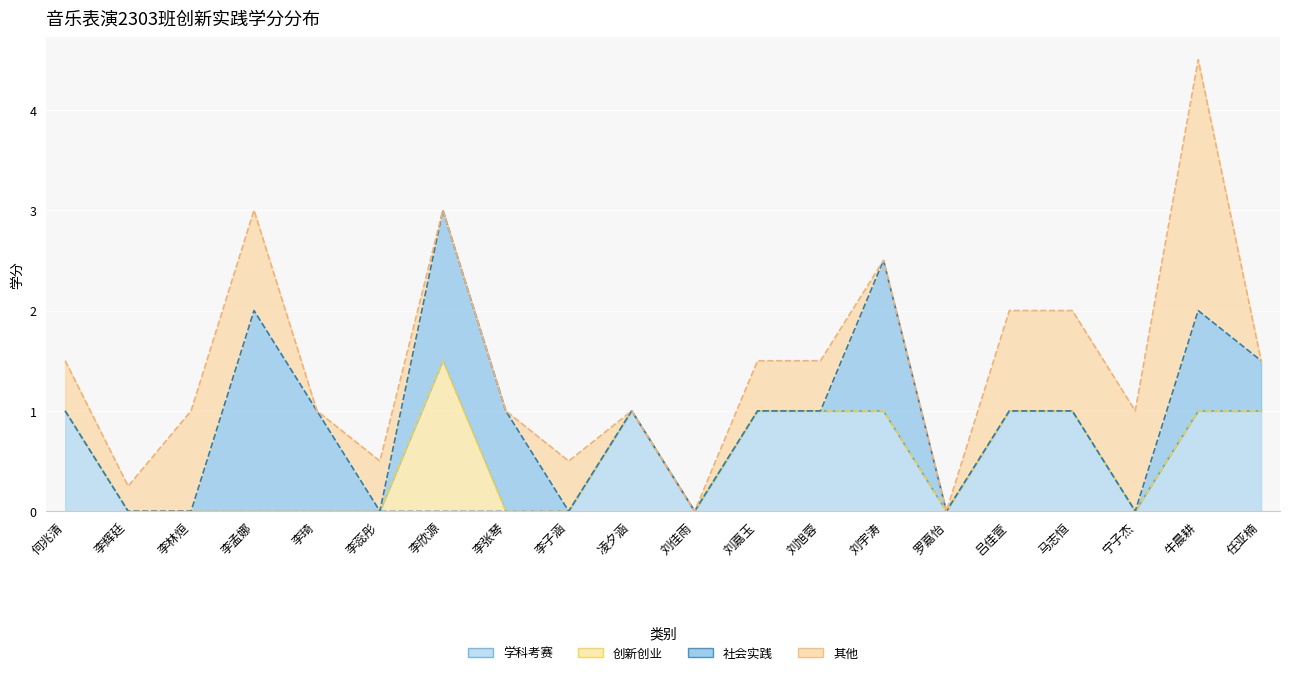

Which category has the highest value in the 创新创业 series?

李欣源